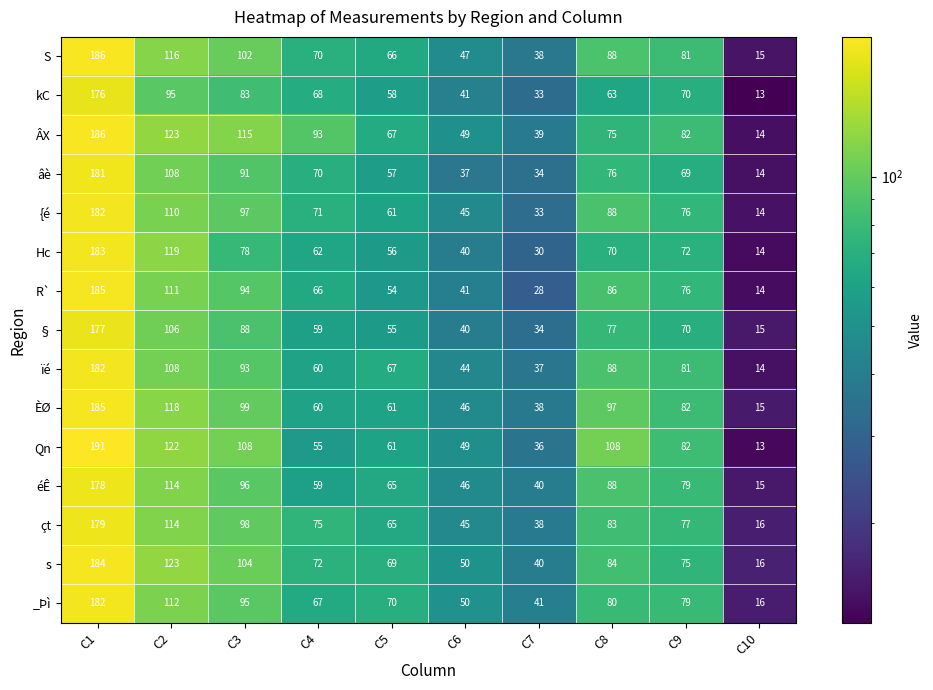

What is the total value across all series at C10?

218